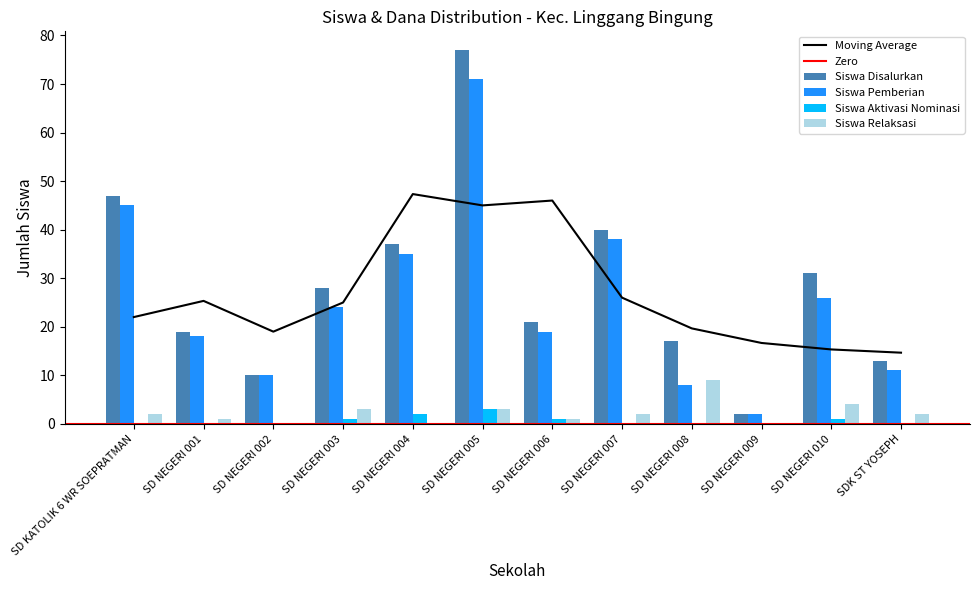

Rank the categories by Siswa Relaksasi value from highest to lowest.

SD NEGERI 008, SD NEGERI 010, SD NEGERI 003, SD NEGERI 005, SD KATOLIK 6 WR SOEPRATMAN, SD NEGERI 007, SDK ST YOSEPH, SD NEGERI 001, SD NEGERI 006, SD NEGERI 002, SD NEGERI 004, SD NEGERI 009